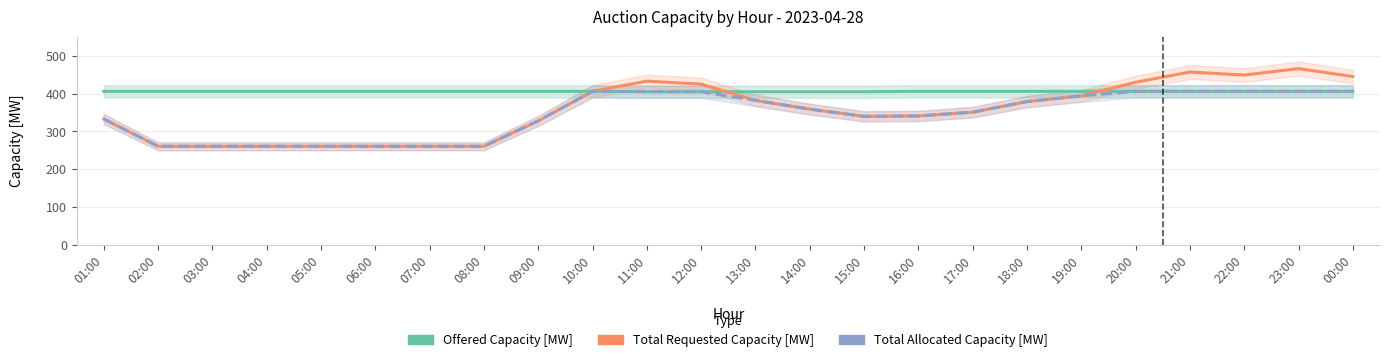

What is the label of the 9th point from the left?

09:00